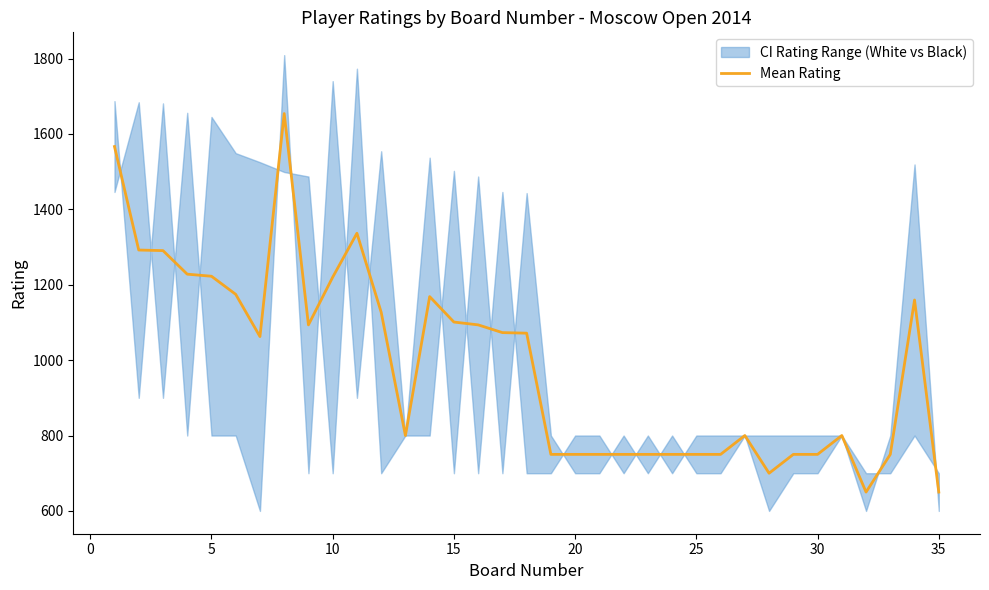

What is the lowest value of the Mean Rating series?

650.0